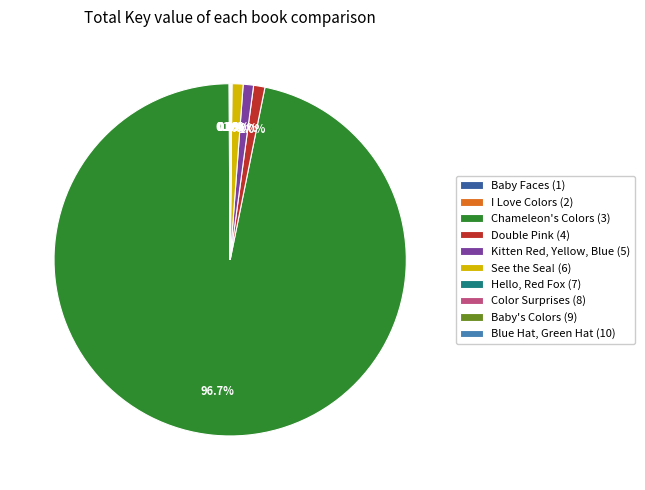

What percentage is NOT represented by Double Pink (4)?

99.0%